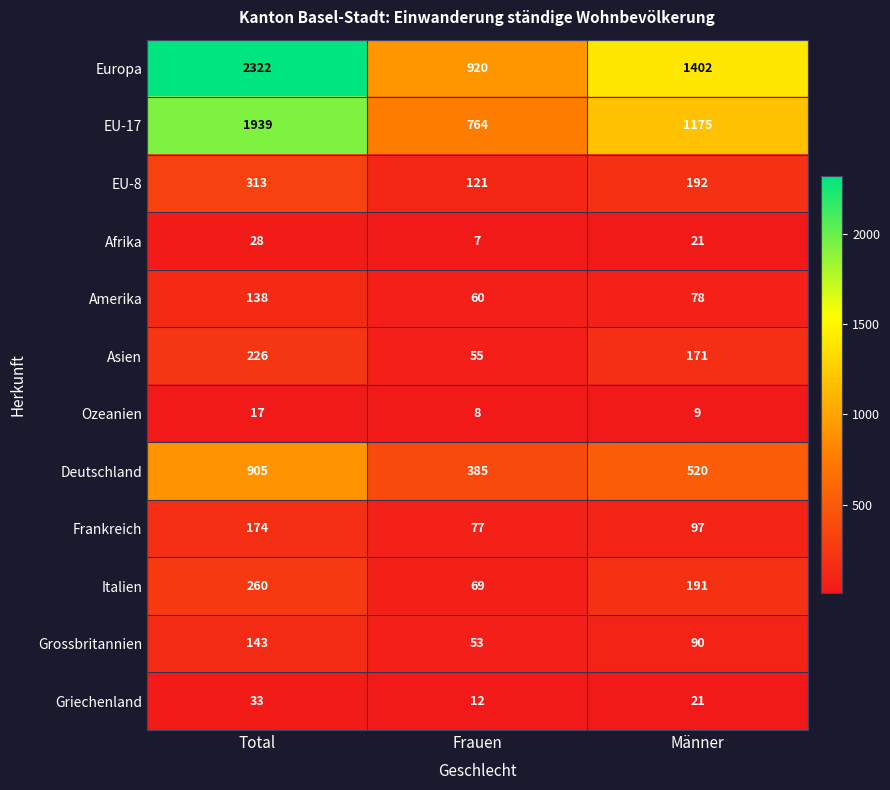

At which label does Amerika first exceed 78?

Total